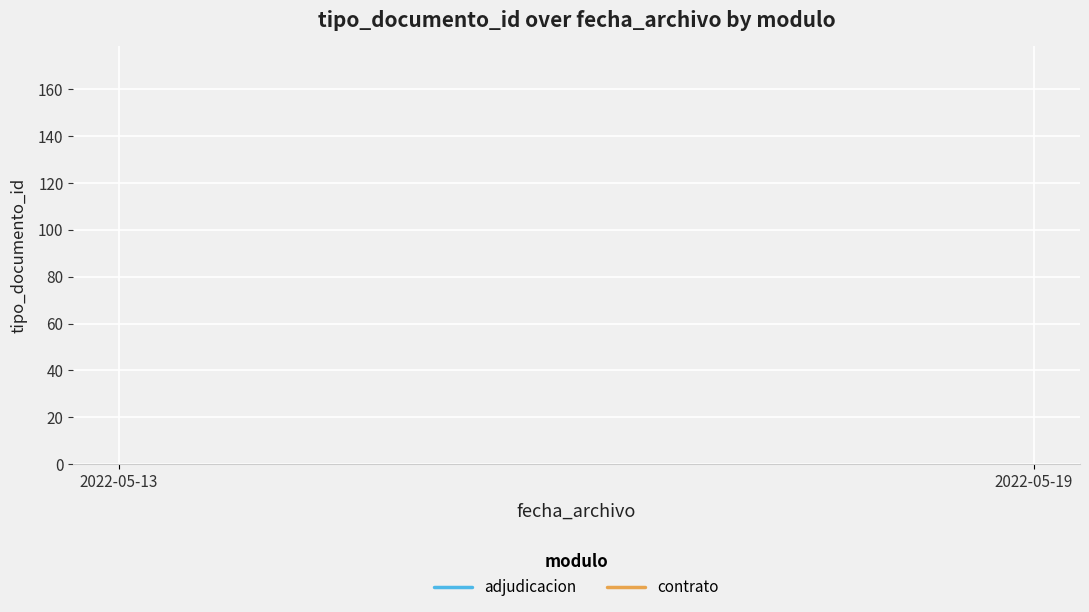

At which label does contrato reach its peak?

2022-05-13